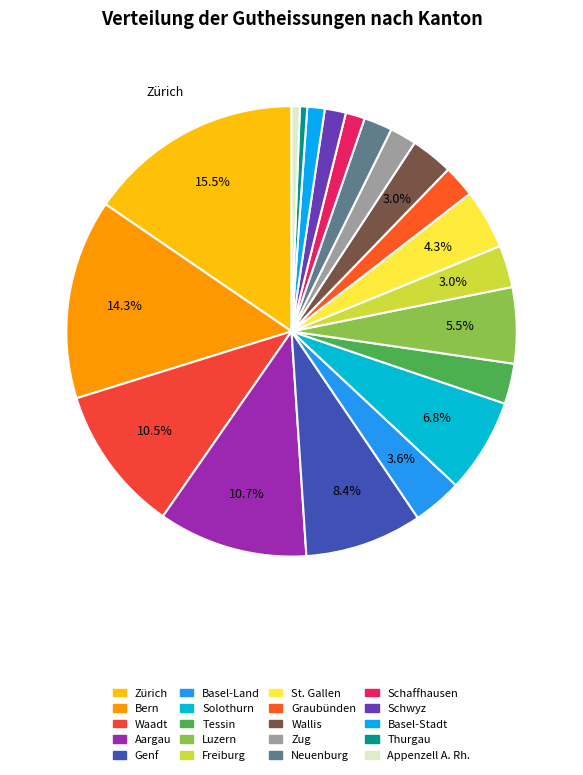

To the nearest percent, what is the difference between the Graubünden and Schwyz slice percentages?

1%